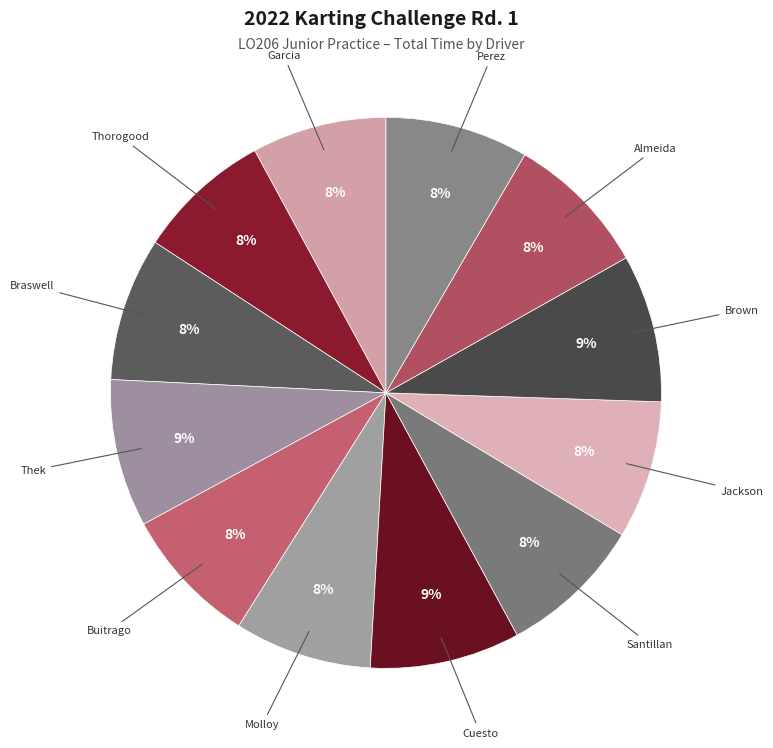

Count the number of slices in the pie.

12